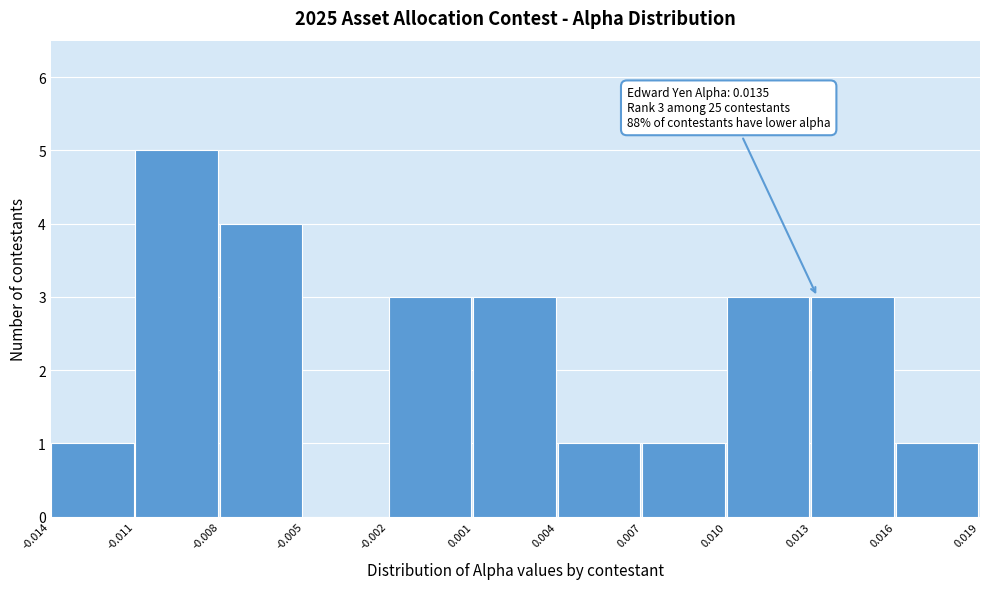

Which range on the x-axis has the tallest bar?

-0.011 to -0.008